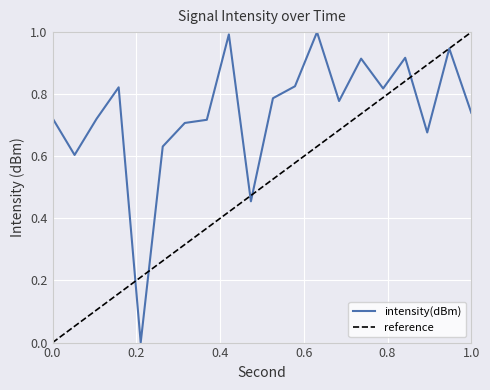

Read the value at 2.

0.6